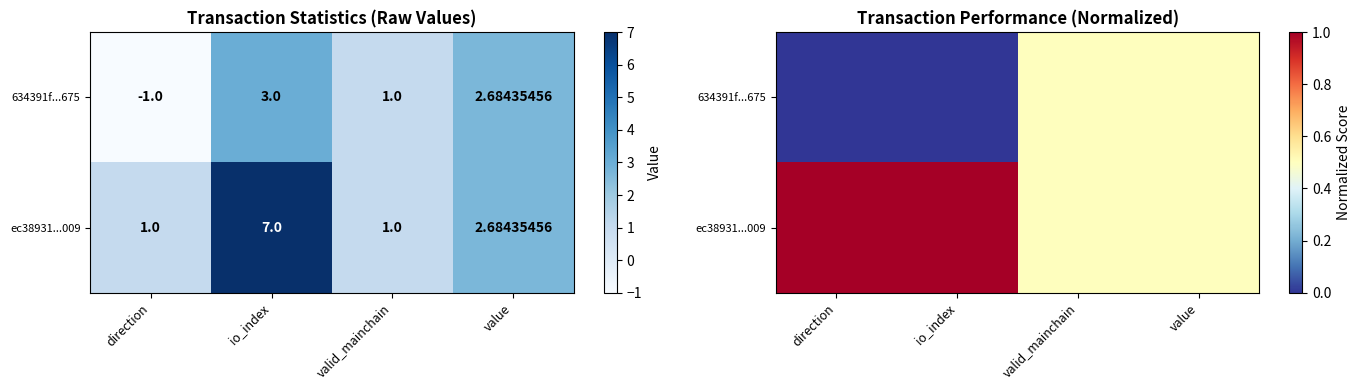

How many data points in 634391f...675 are above 0?

2